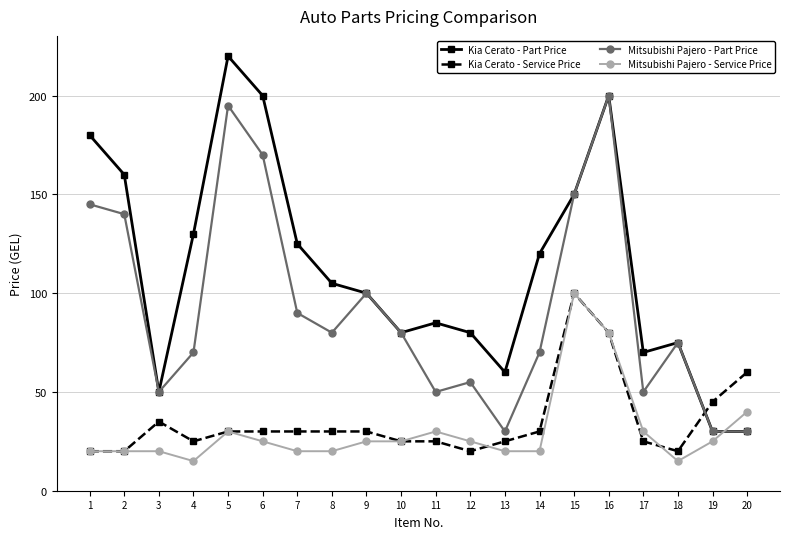

What is the difference between the highest and lowest values at 11?

60